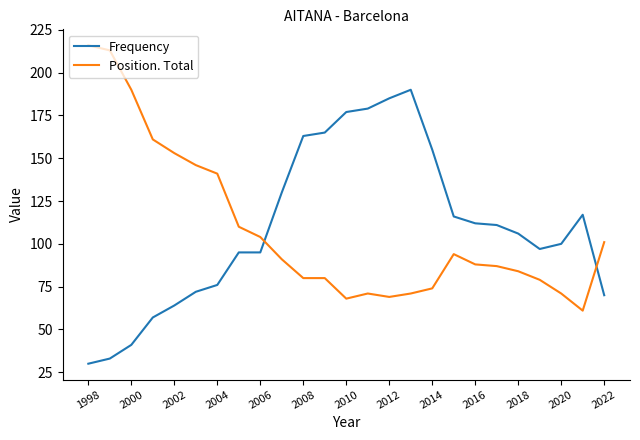

Rank the series by their maximum value, from lowest to highest.

Frequency, Position. Total